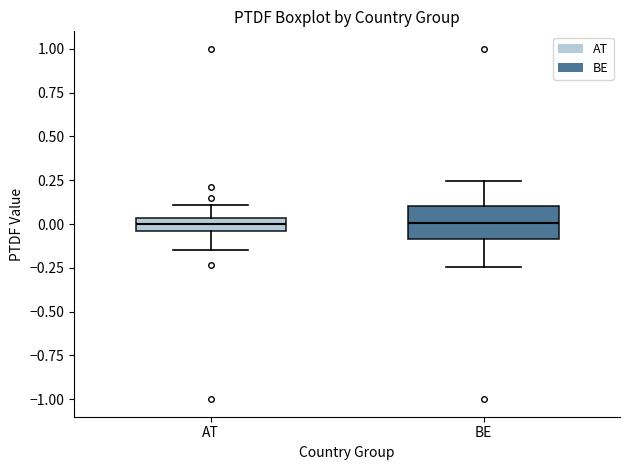

Where does the median line of the box for BE sit on the y-axis? The values are not printed on the chart, so give them approximately, as read against the axis.

0.00